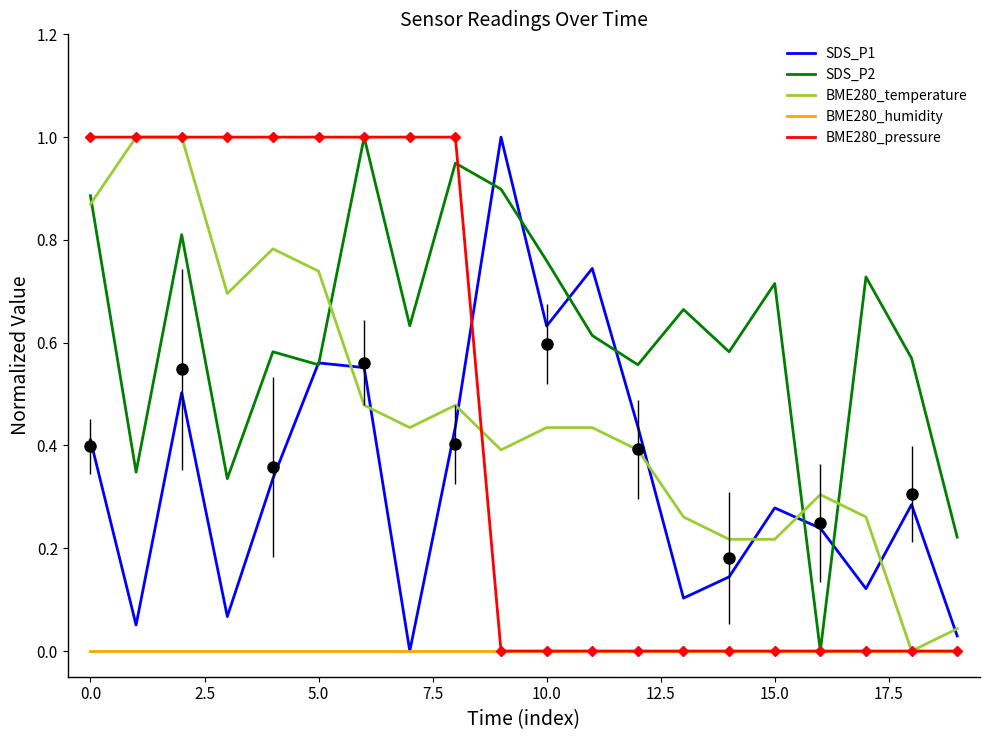

List the series in order of their peak value, highest first.

SDS_P1, SDS_P2, BME280_temperature, BME280_pressure, BME280_humidity